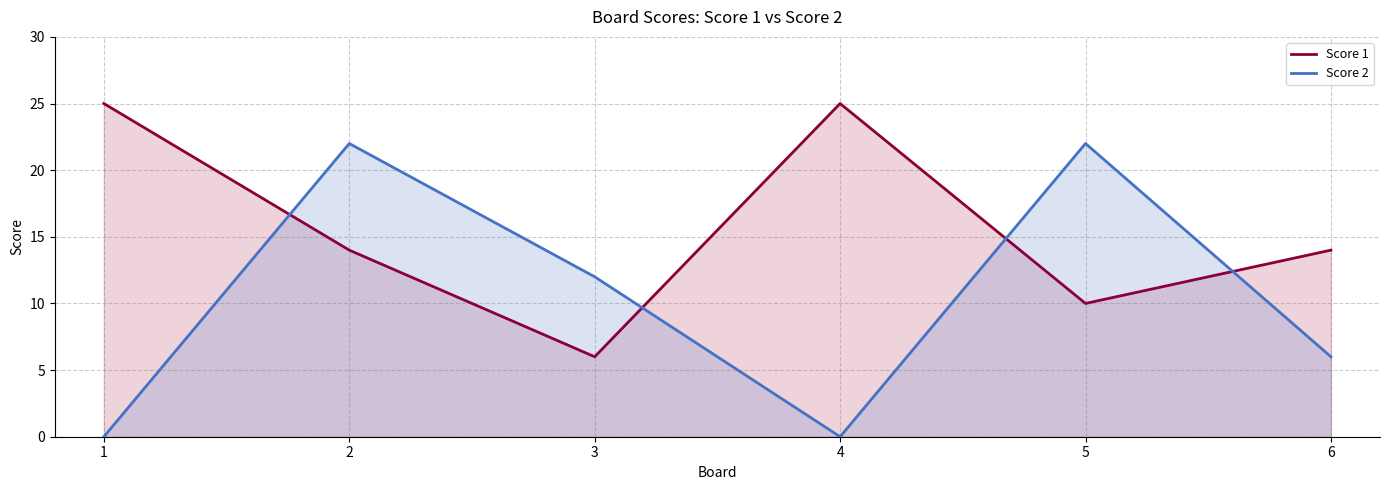

What is the average value of the Score 2 series?

10